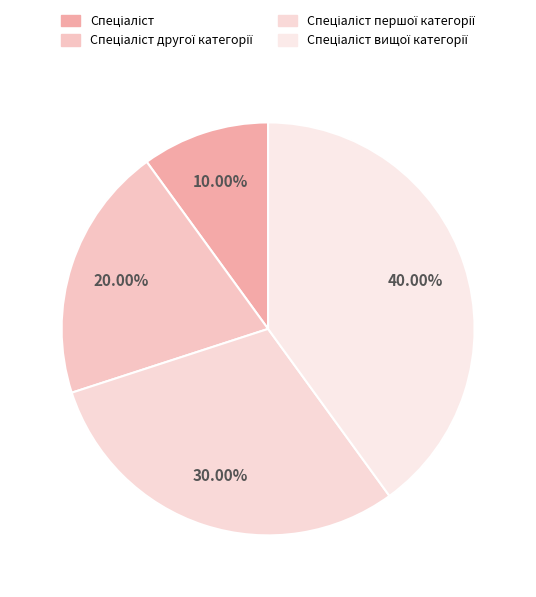

How many segments does this pie chart have?

4